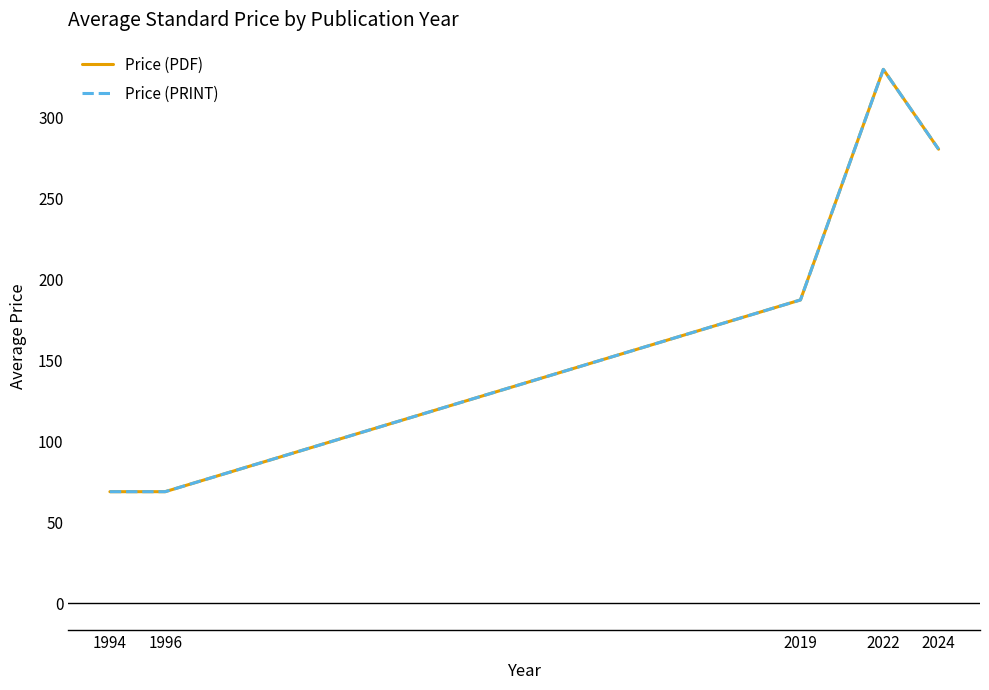

Where does the Price (PRINT) series first go above 187?

2019